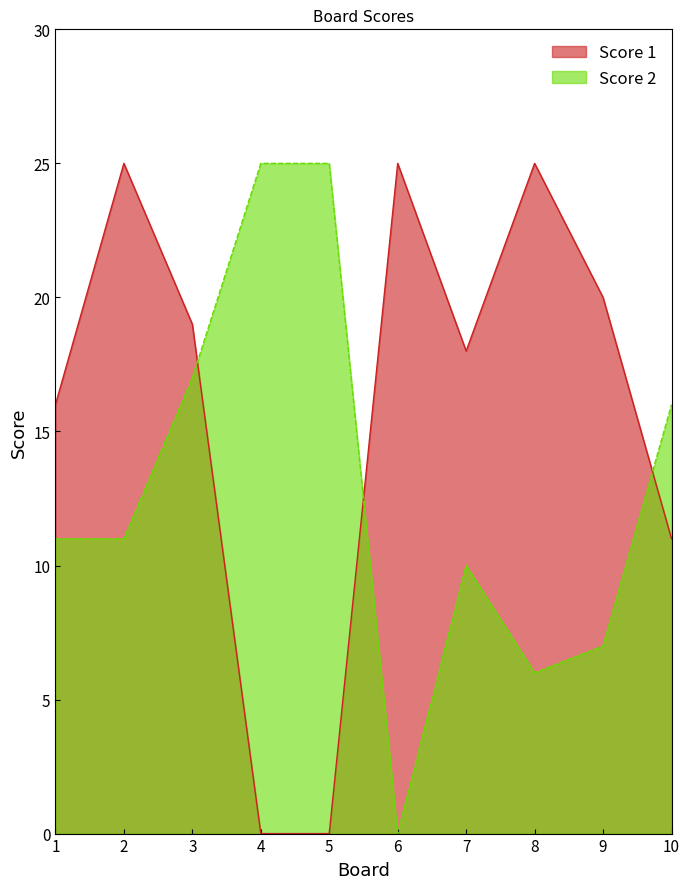

Which label corresponds to the smallest value in the chart?

4